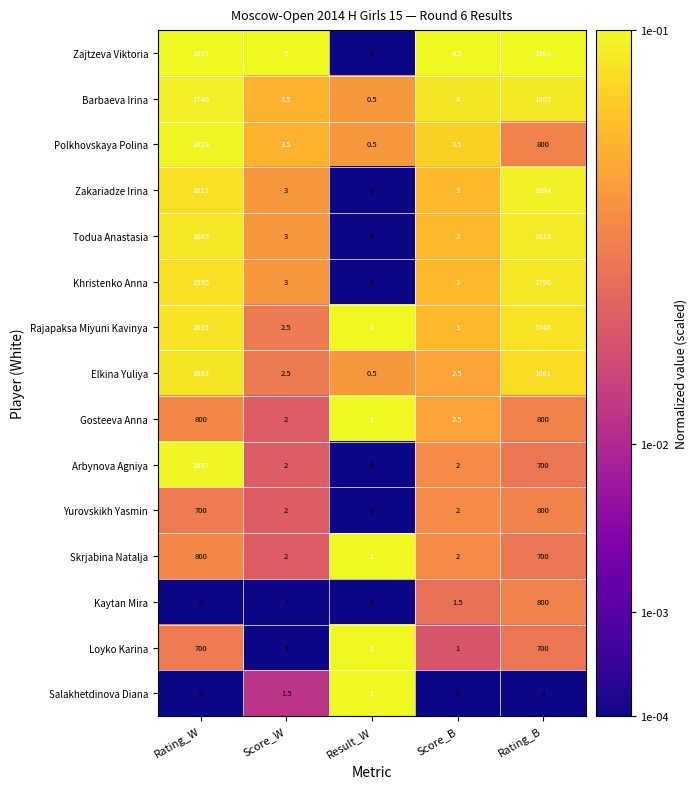

At which label is Todua Anastasia closest to 909?

Rating_W